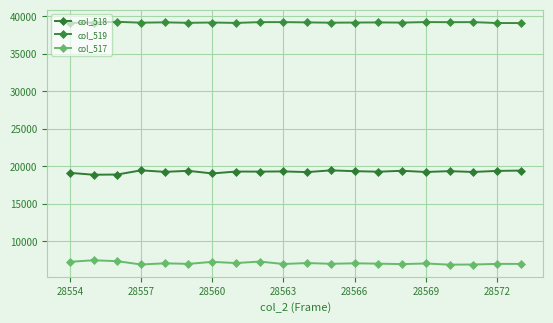

Reading left to right, what are all the values shown in this chart?

col_518: 19135	18885	18912	19468	19270	19405	19056	19310	19301	19327	19238	19465	19360	19290	19409	19255	19363	19254	19396	19438
col_519: 39109	39156	39249	39134	39177	39115	39156	39101	39205	39209	39171	39132	39150	39168	39145	39213	39198	39208	39086	39086
col_517: 7291	7494	7374	6933	7088	7015	7282	7124	7321	6999	7126	7025	7089	7046	6981	7067	6910	6931	7011	7011